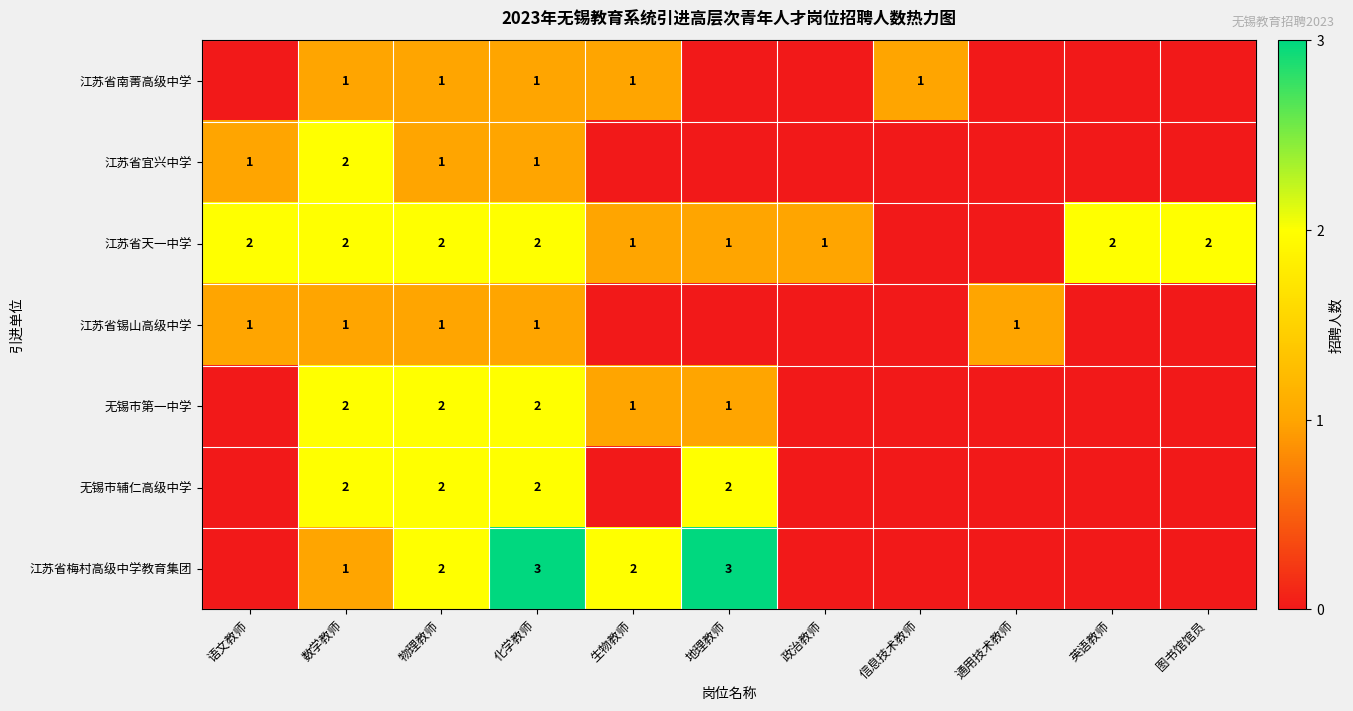

The 江苏省梅村高级中学教育集团 series shows 1 at 化学教师. True or false?

False